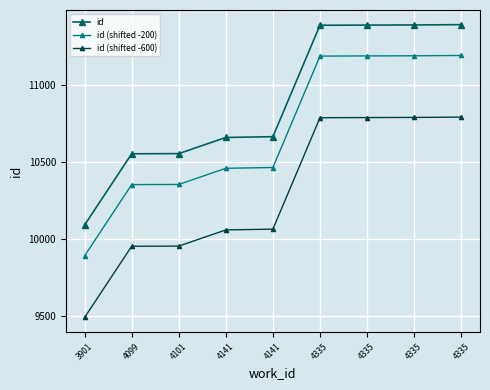

What are all the series names shown in the legend?

id, id (shifted -200), id (shifted -600)